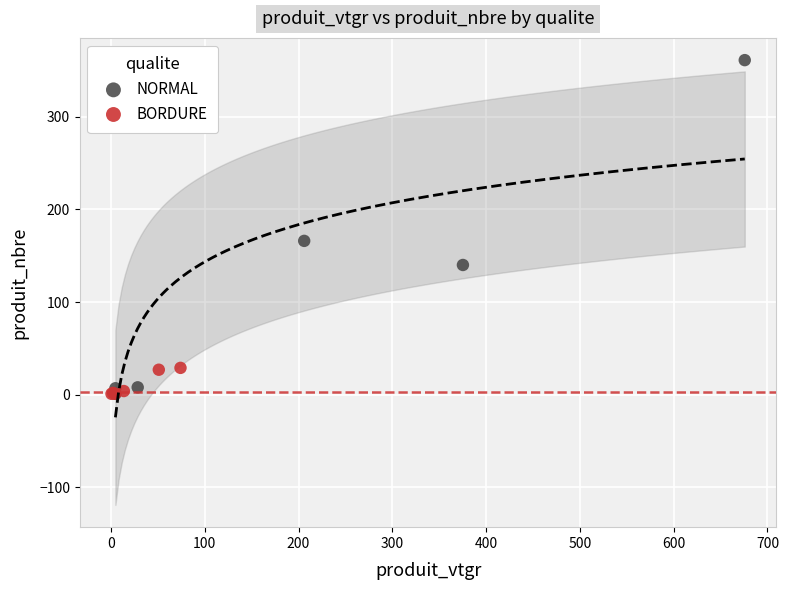

Which series reaches the maximum Y coordinate?

NORMAL